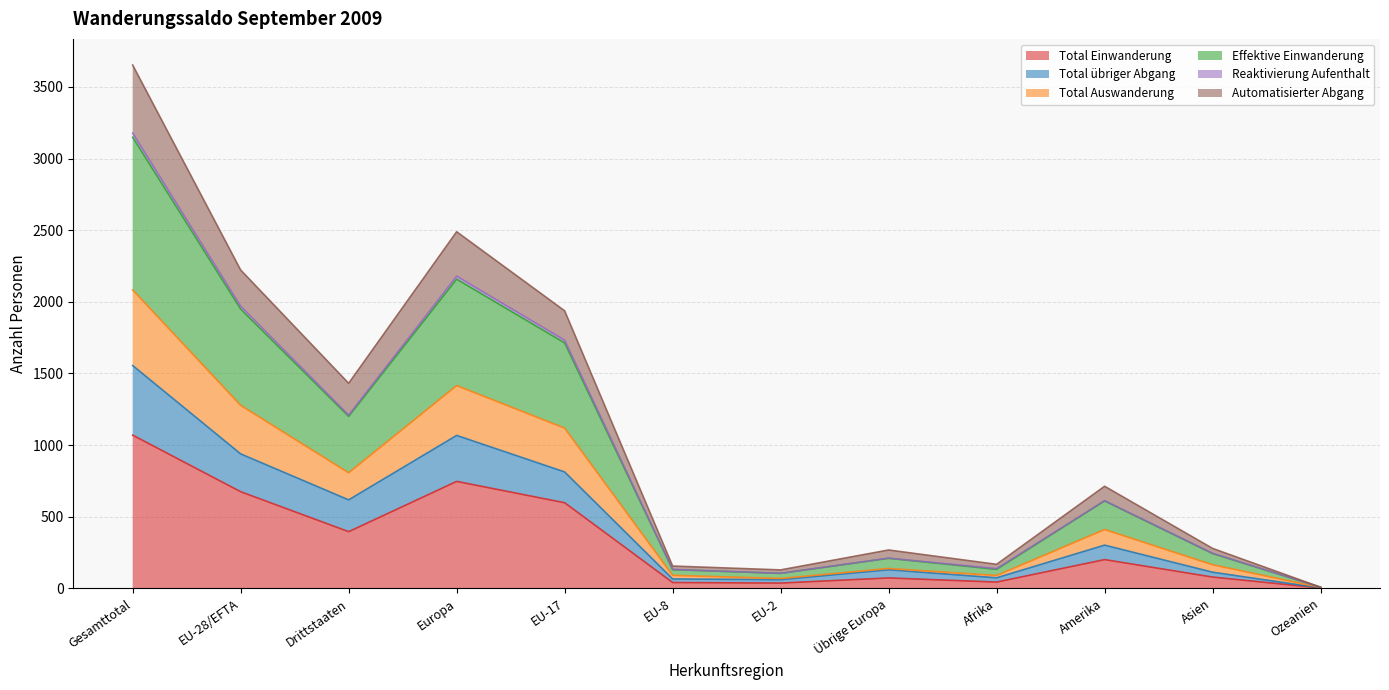

What is the minimum value shown in the chart?

2